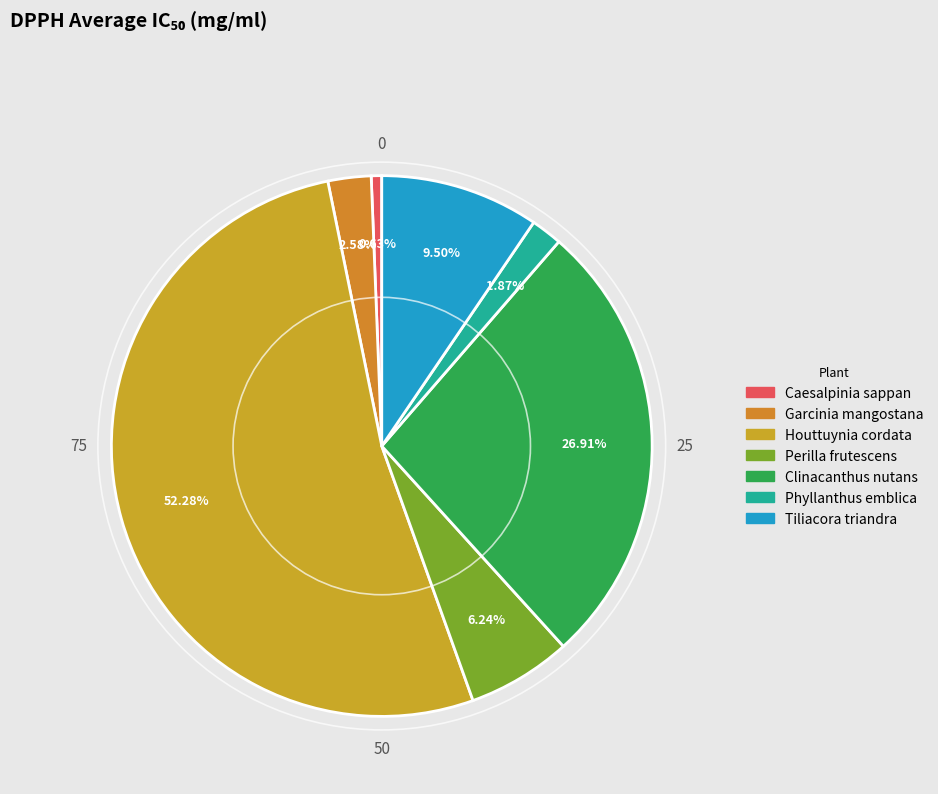

Which category accounts for the majority?

Houttuynia cordata